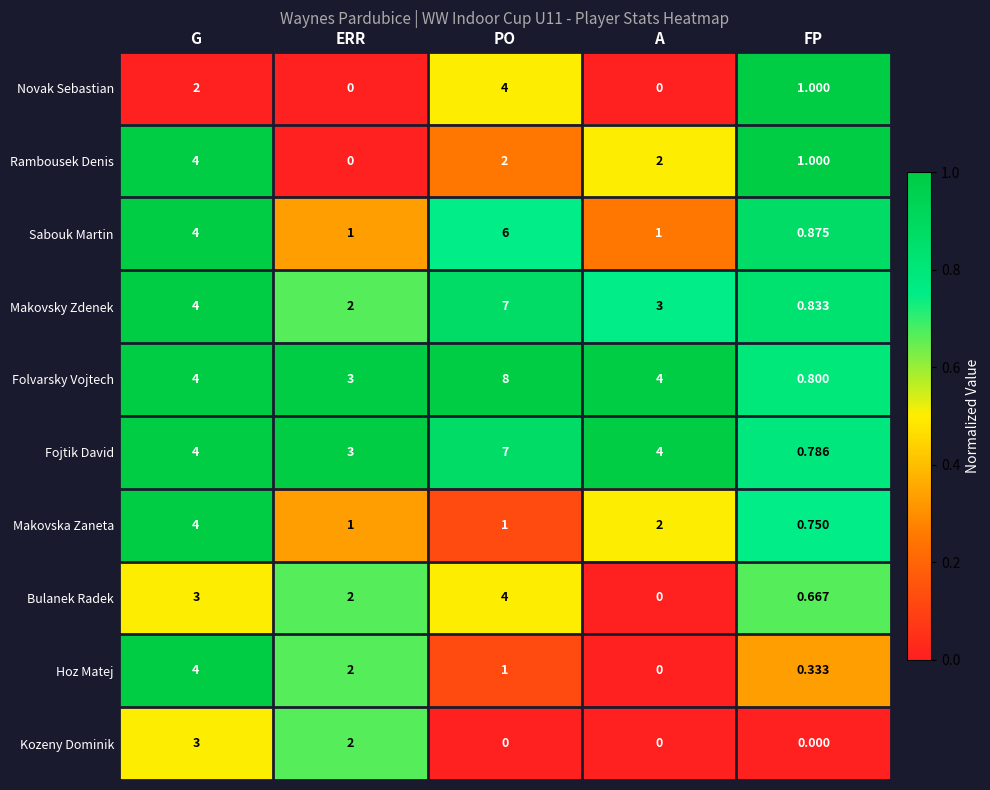

Where is Makovska Zaneta nearest to the value 2?

A